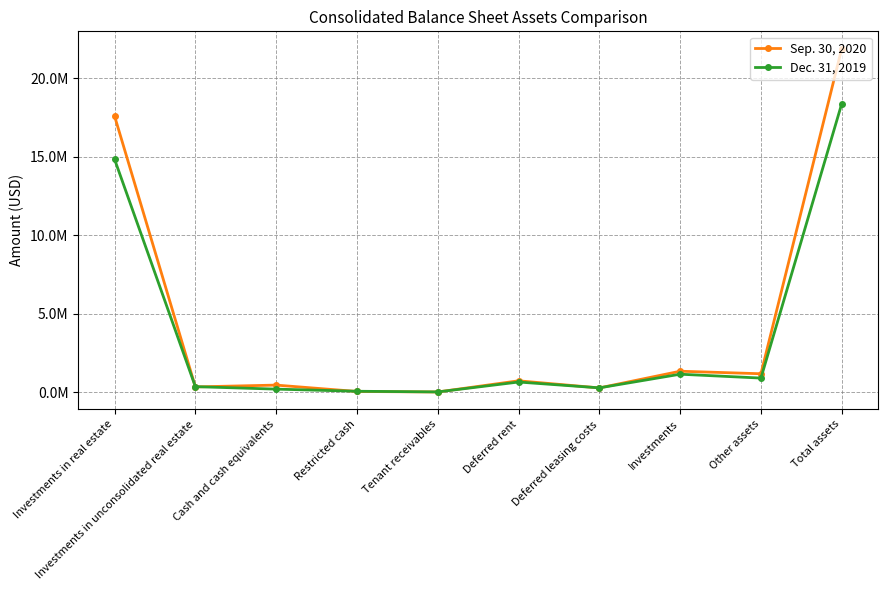

At which label is Sep. 30, 2020 closest to 10959156?

Investments in real estate